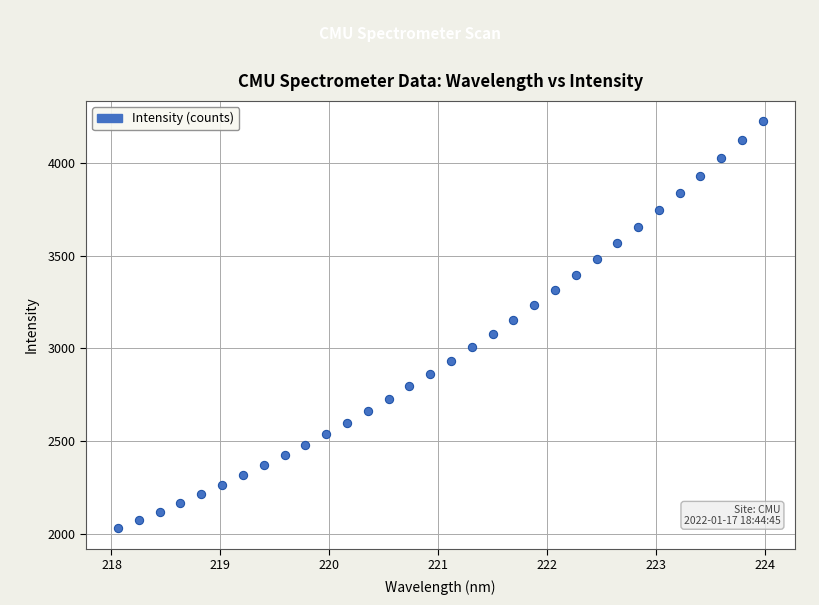

What is the range of X values (max minus min)?

5.9